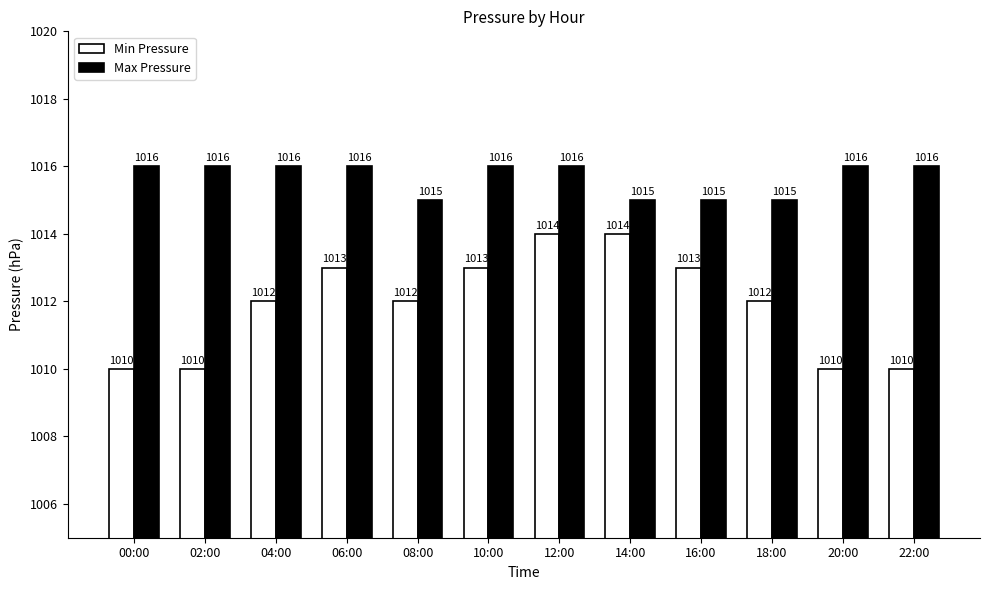

What is the lowest value of the Max Pressure series?

1015